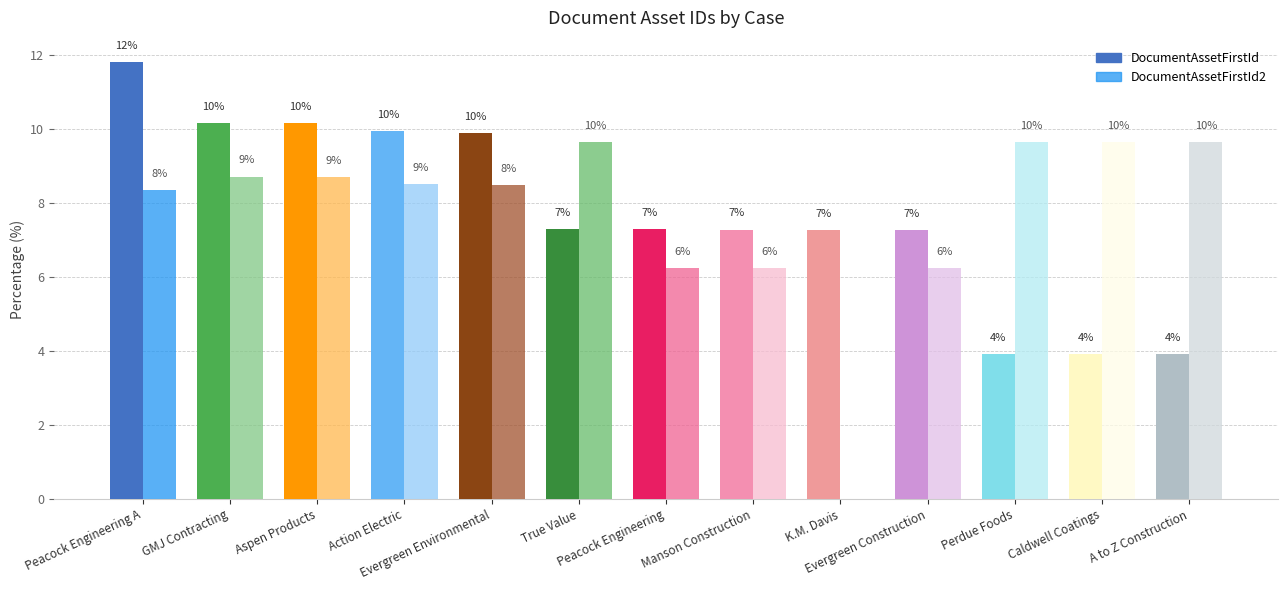

Which series has the widest spread of values?

DocumentAssetFirstId2